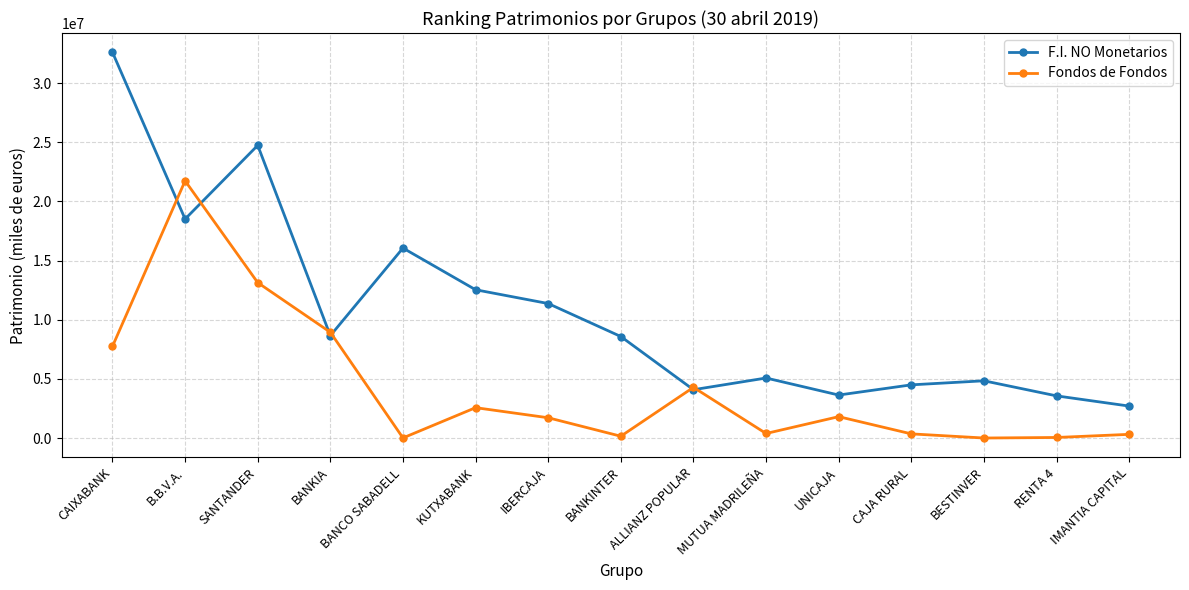

At how many categories does at least one series exceed 22090667?

2